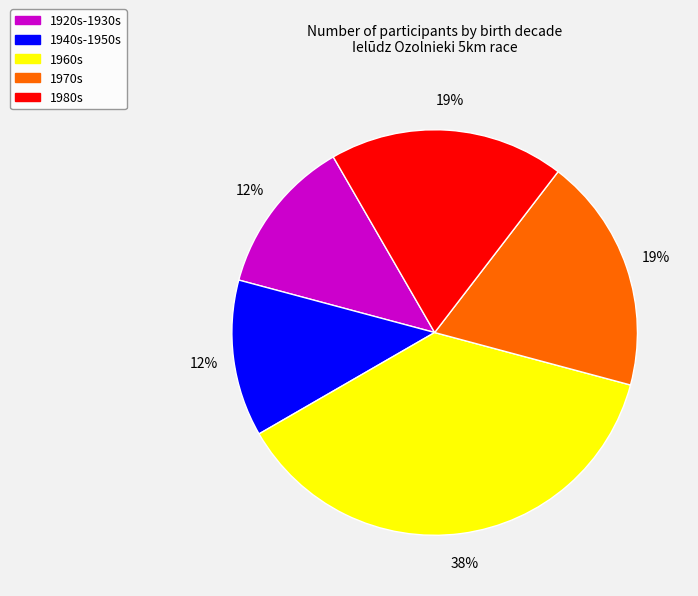

Which category has the biggest portion of the pie?

1960s